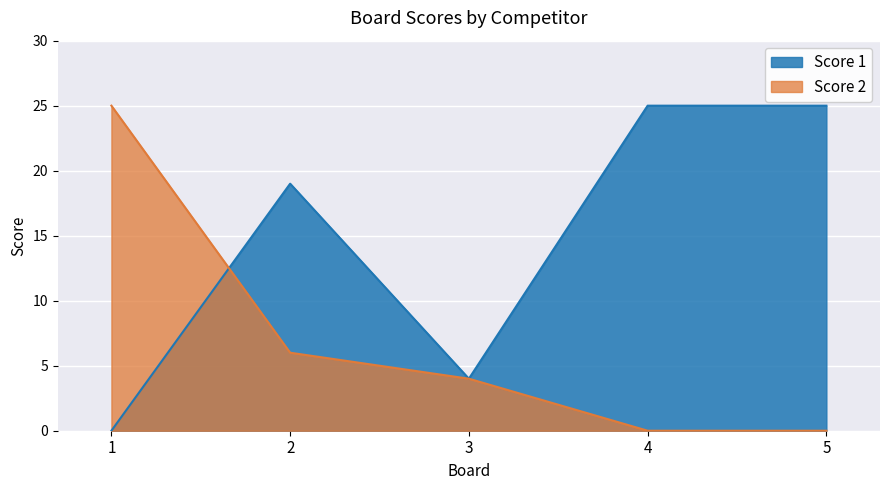

At which category is the sum across all series the highest?

1